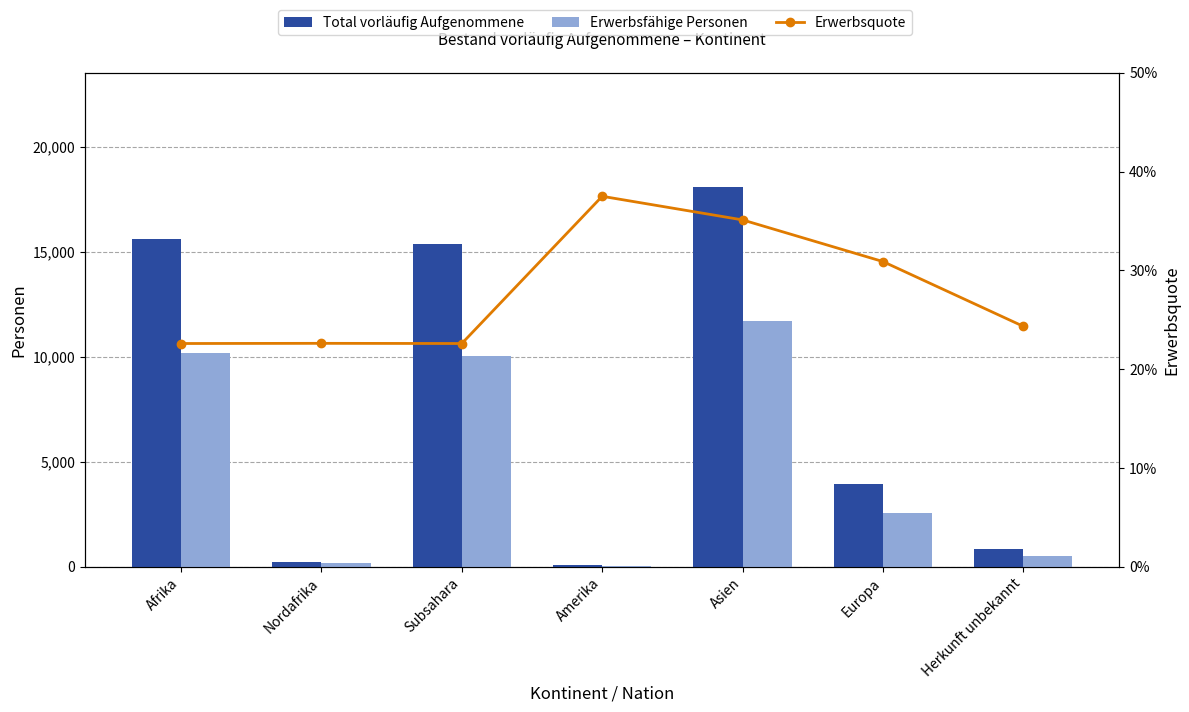

List the series in order of their overall mean, lowest first.

Erwerbsquote, Erwerbsfähige Personen, Total vorläufig Aufgenommene